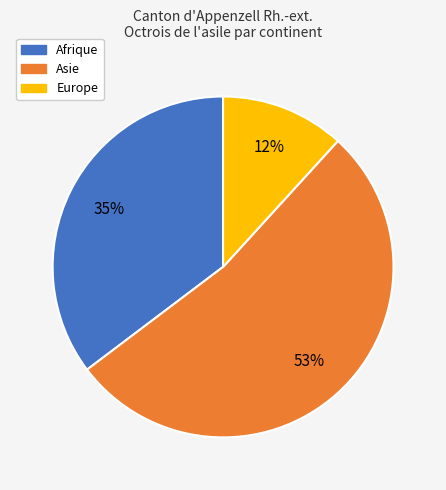

Does Europe represent more than half of the total?

No